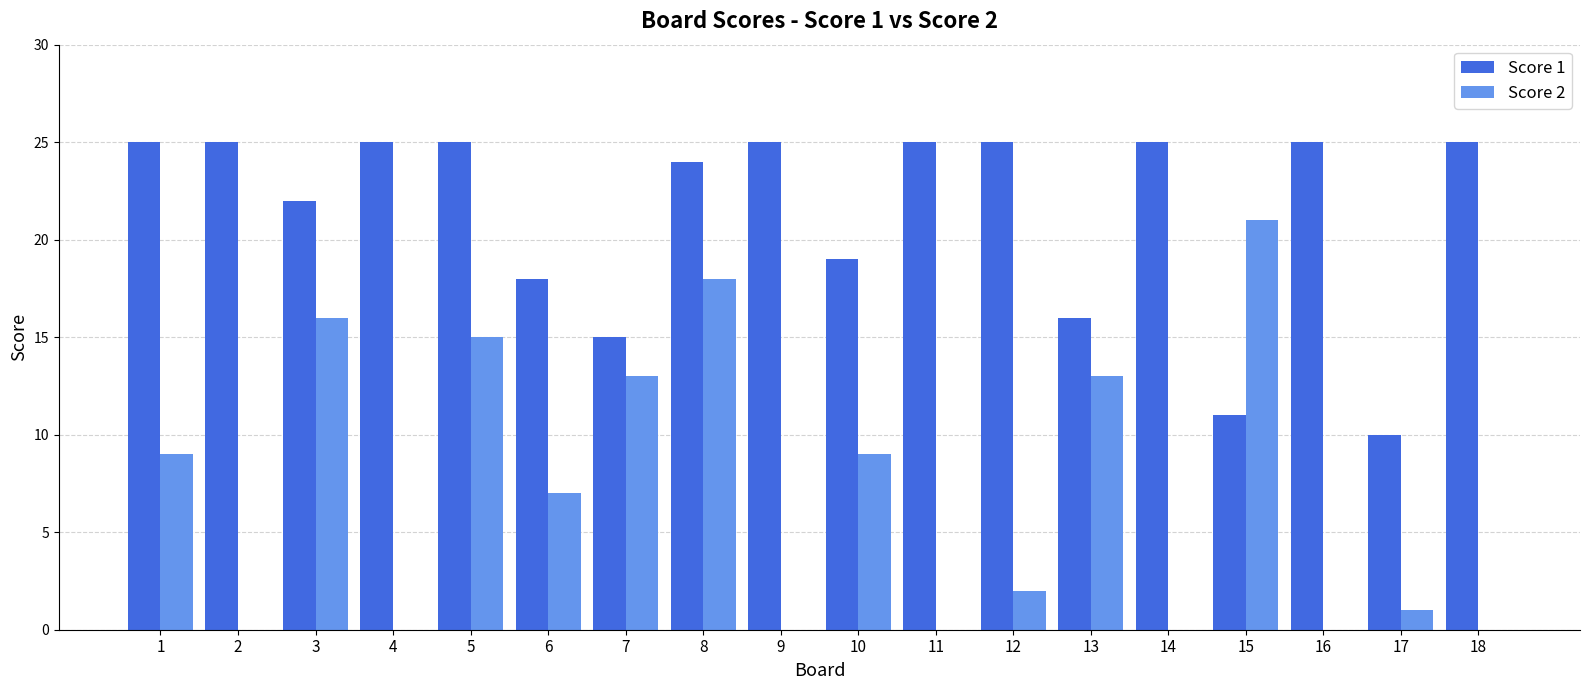

What are all the series names shown in the legend?

Score 1, Score 2